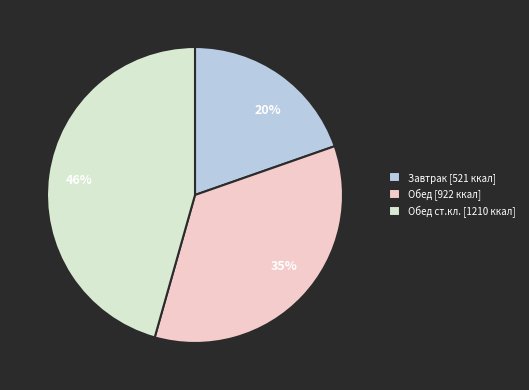

To the nearest percent, what is the difference between the largest and smallest slice percentages?

26%